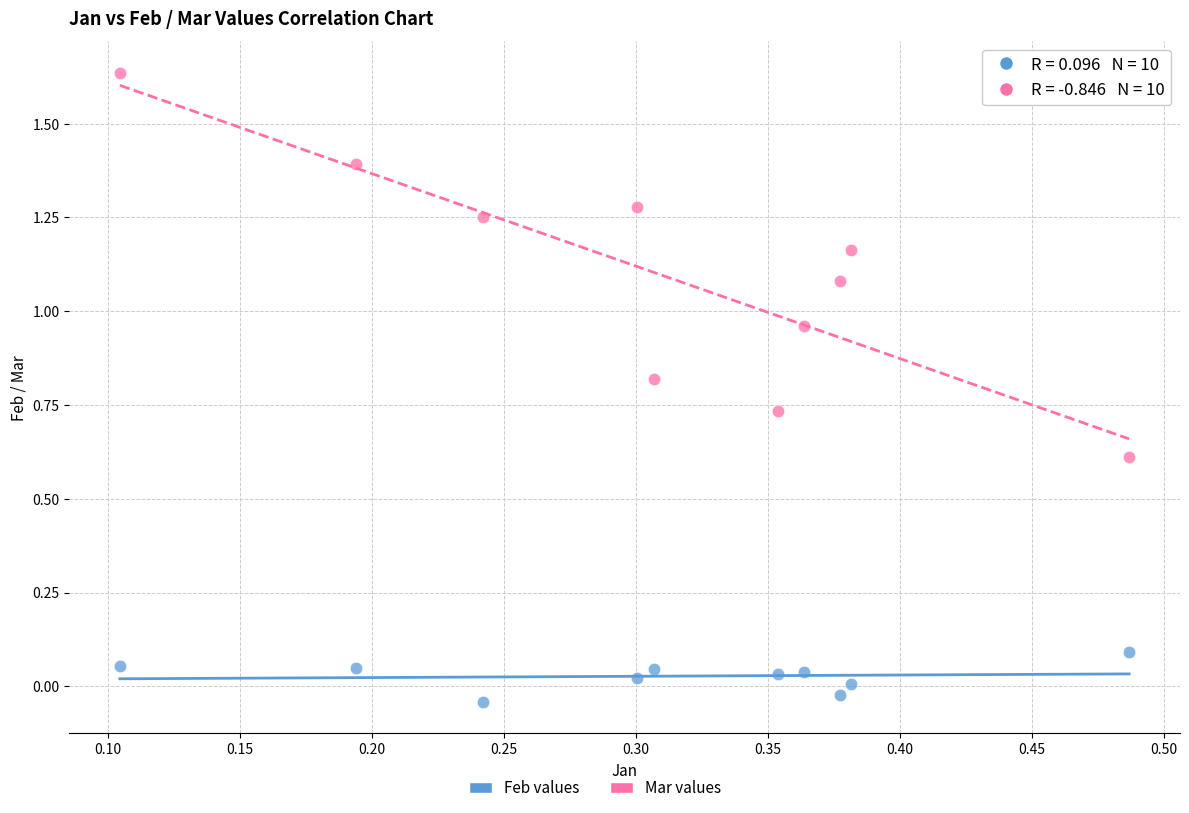

Which series reaches the maximum Y coordinate?

Mar values